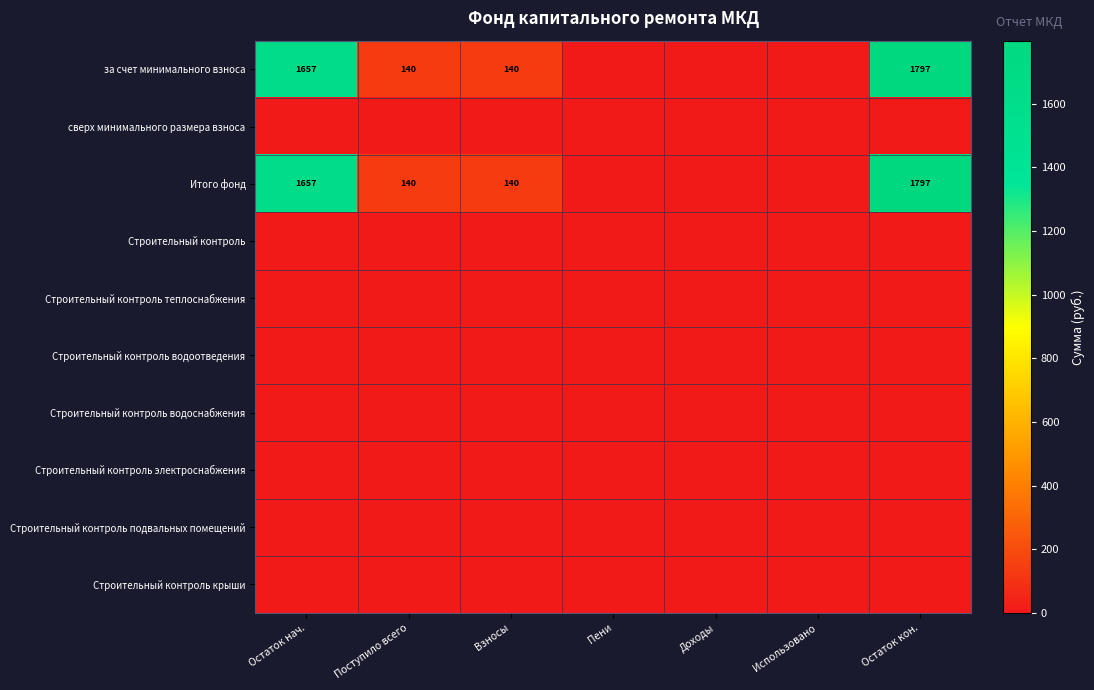

What is the greatest value displayed?

1797.4